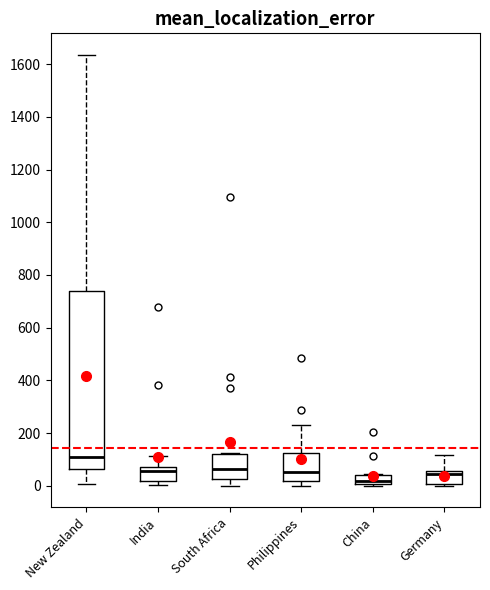

Where is the lower edge of the box for South Africa on the y-axis? The values are not printed on the chart, so give them approximately, as read against the axis.

20